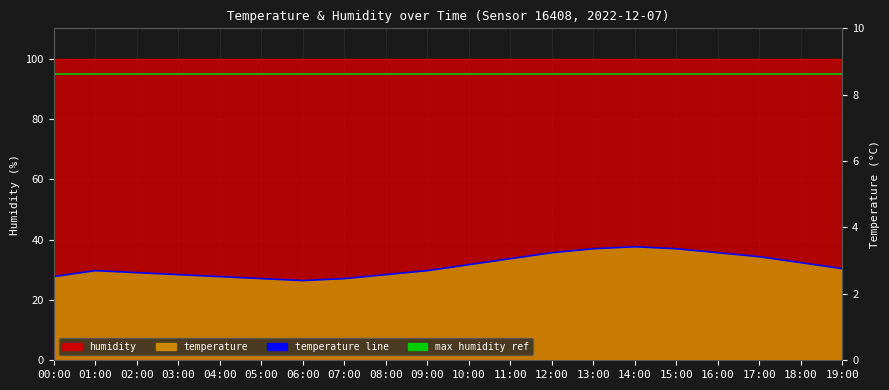

Rank the categories by value from lowest to highest.

06:00, 05:00, 07:00, 00:00, 04:00, 03:00, 08:00, 02:00, 01:00, 09:00, 19:00, 10:00, 18:00, 11:00, 17:00, 12:00, 16:00, 13:00, 15:00, 14:00